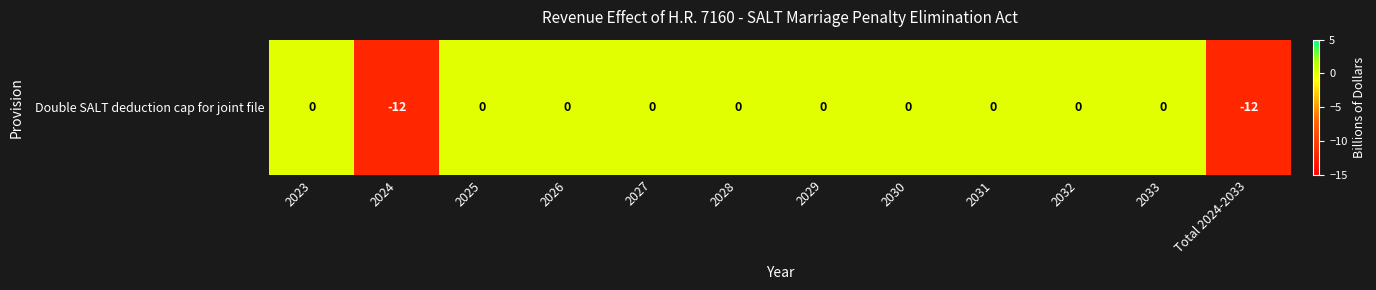

List the labels in order of value, largest first.

2023, 2025, 2026, 2027, 2028, 2029, 2030, 2031, 2032, 2033, 2024, Total 2024-2033